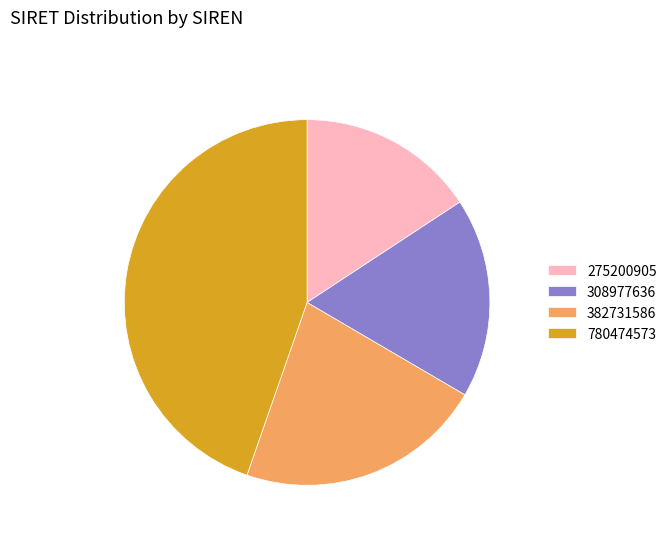

How many segments does this pie chart have?

4